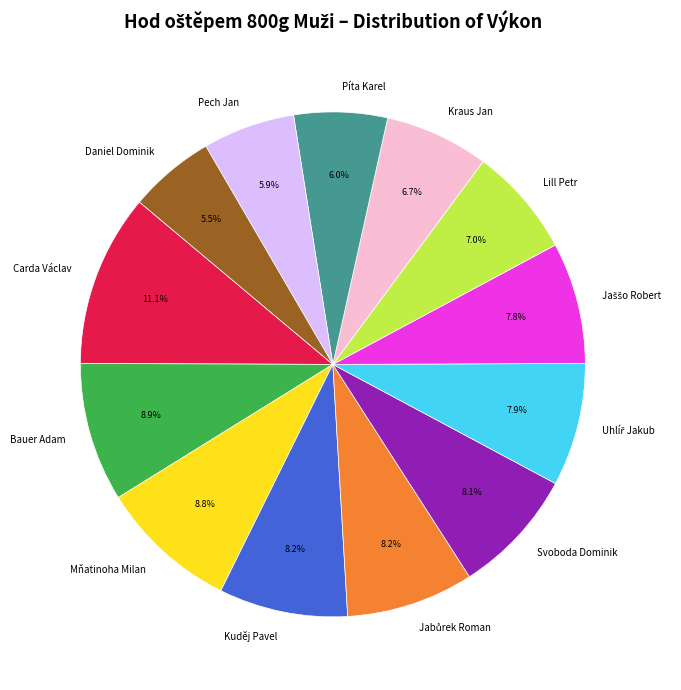

True or false: Svoboda Dominik accounts for 8% of the total.

True